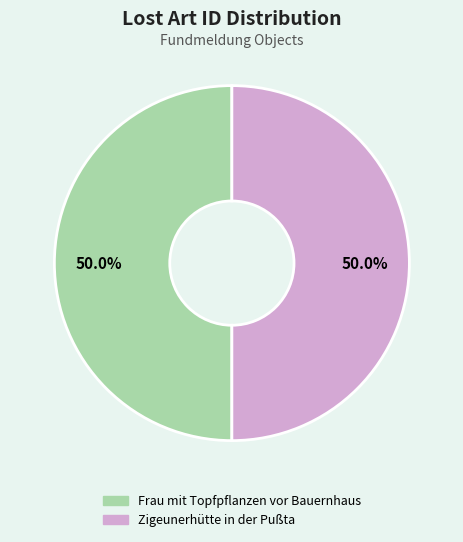

What percentage is NOT represented by Zigeunerhütte in der Pußta?

50.0%